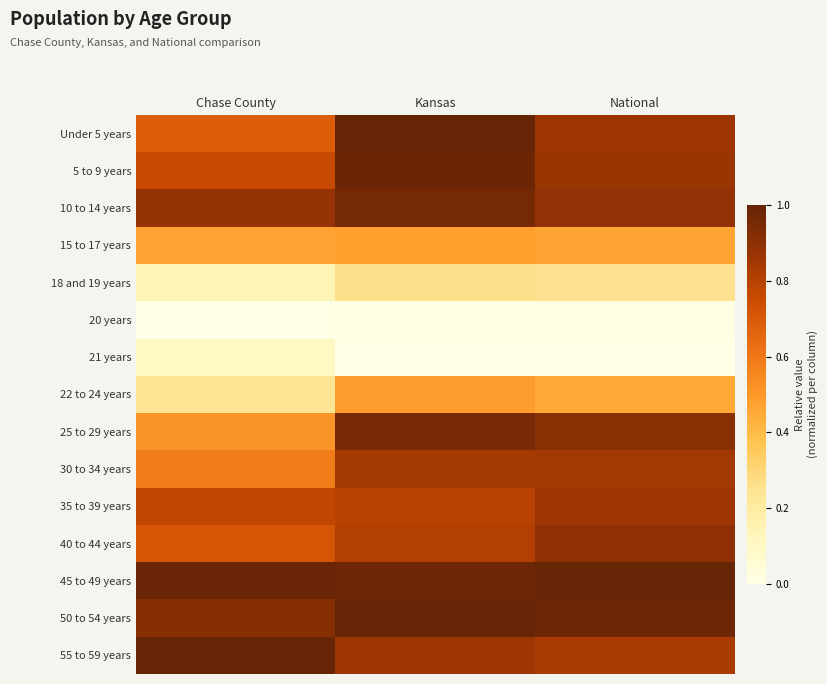

At Chase County, list the series in order from smallest to largest.

20 years, 21 years, 18 and 19 years, 22 to 24 years, 15 to 17 years, 25 to 29 years, 30 to 34 years, Under 5 years, 40 to 44 years, 5 to 9 years, 35 to 39 years, 10 to 14 years, 50 to 54 years, 45 to 49 years, 55 to 59 years